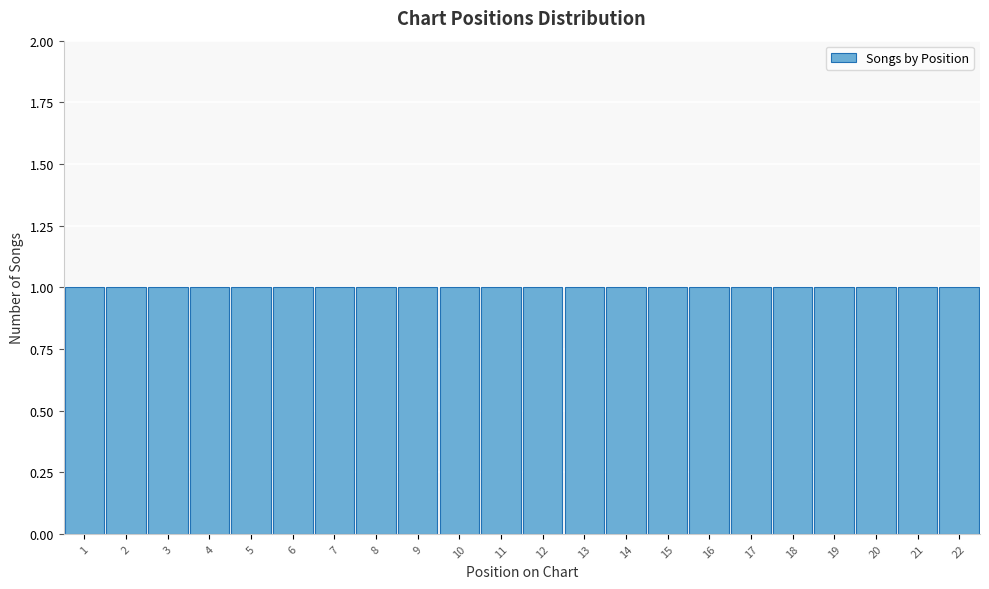

Reading left to right, list every bar in this chart as the range it spans on the x-axis followed by its height. The values are not printed on the chart, so give them approximately, as read against the axis.

0.5 to 1.5: 1
1.5 to 2.5: 1
2.5 to 3.5: 1
3.5 to 4.5: 1
4.5 to 5.5: 1
5.5 to 6.5: 1
6.5 to 7.5: 1
7.5 to 8.5: 1
8.5 to 9.5: 1
9.5 to 10.5: 1
10.5 to 11.5: 1
11.5 to 12.5: 1
12.5 to 13.5: 1
13.5 to 14.5: 1
14.5 to 15.5: 1
15.5 to 16.5: 1
16.5 to 17.5: 1
17.5 to 18.5: 1
18.5 to 19.5: 1
19.5 to 20.5: 1
20.5 to 21.5: 1
21.5 to 22.5: 1